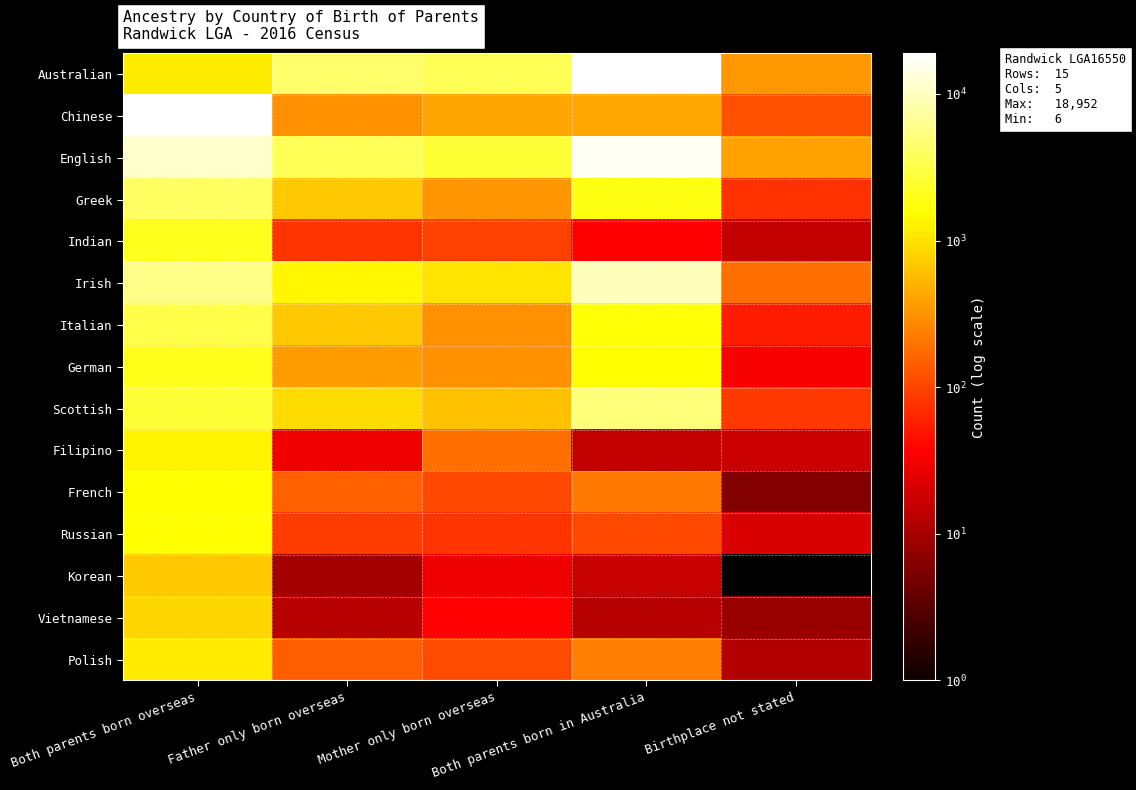

Rank the series by their maximum value, from lowest to highest.

Korean, Vietnamese, Polish, Filipino, French, Russian, German, Indian, Italian, Greek, Scottish, Irish, English, Australian, Chinese